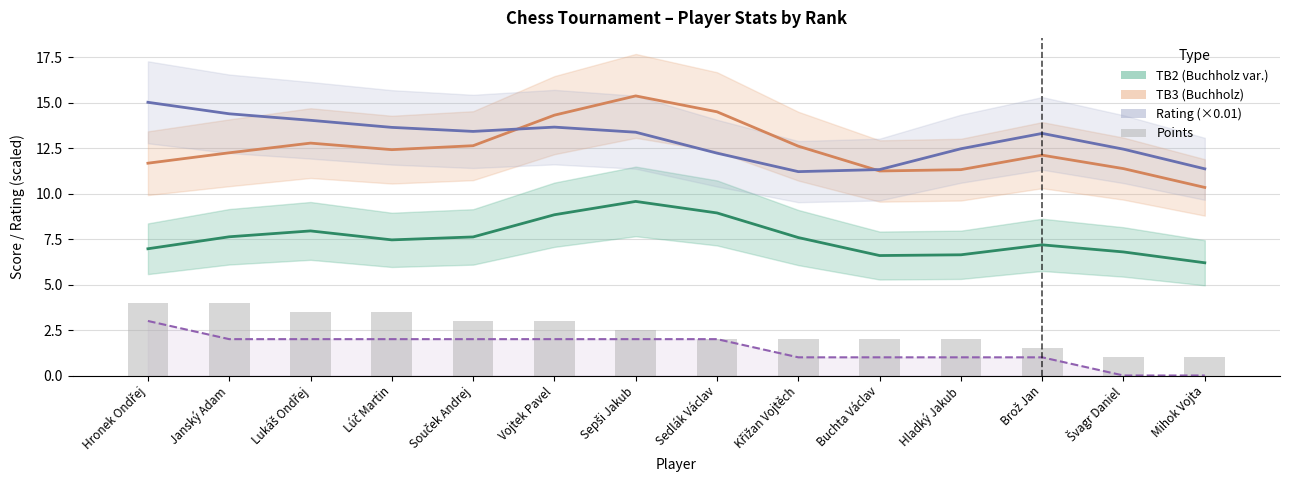

What is the difference between the maximum and minimum values in the TB2 (Buchholz var.) series?

3.4